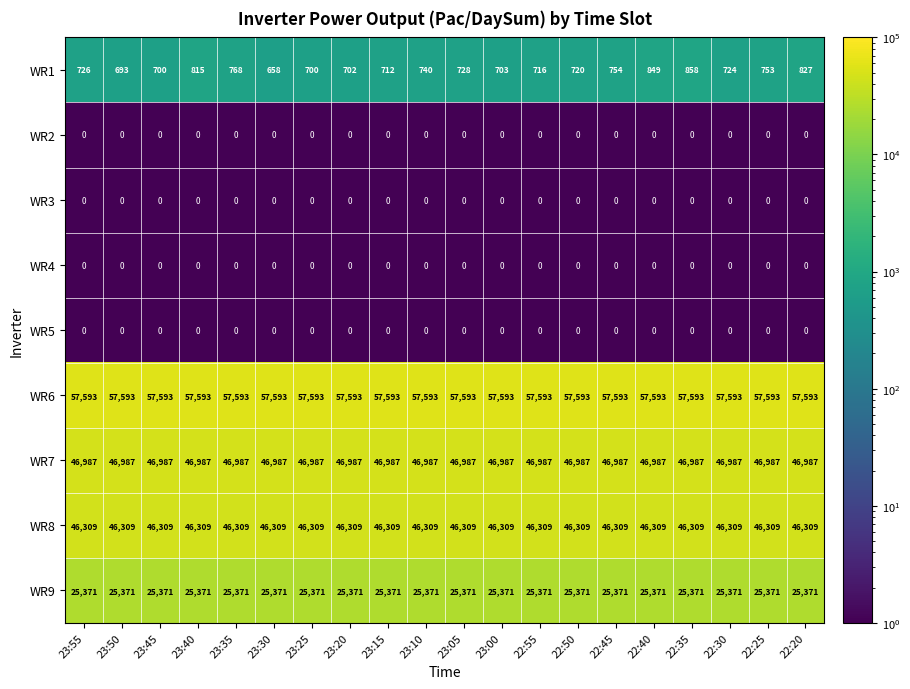

What is the difference between the highest and lowest values at 22:45?

57593